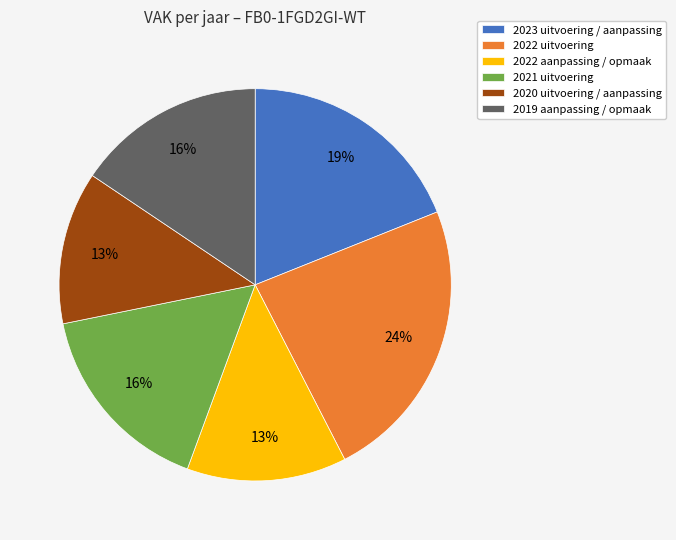

What percentage is the 2022 aanpassing / opmaak slice, to the nearest percent?

13%